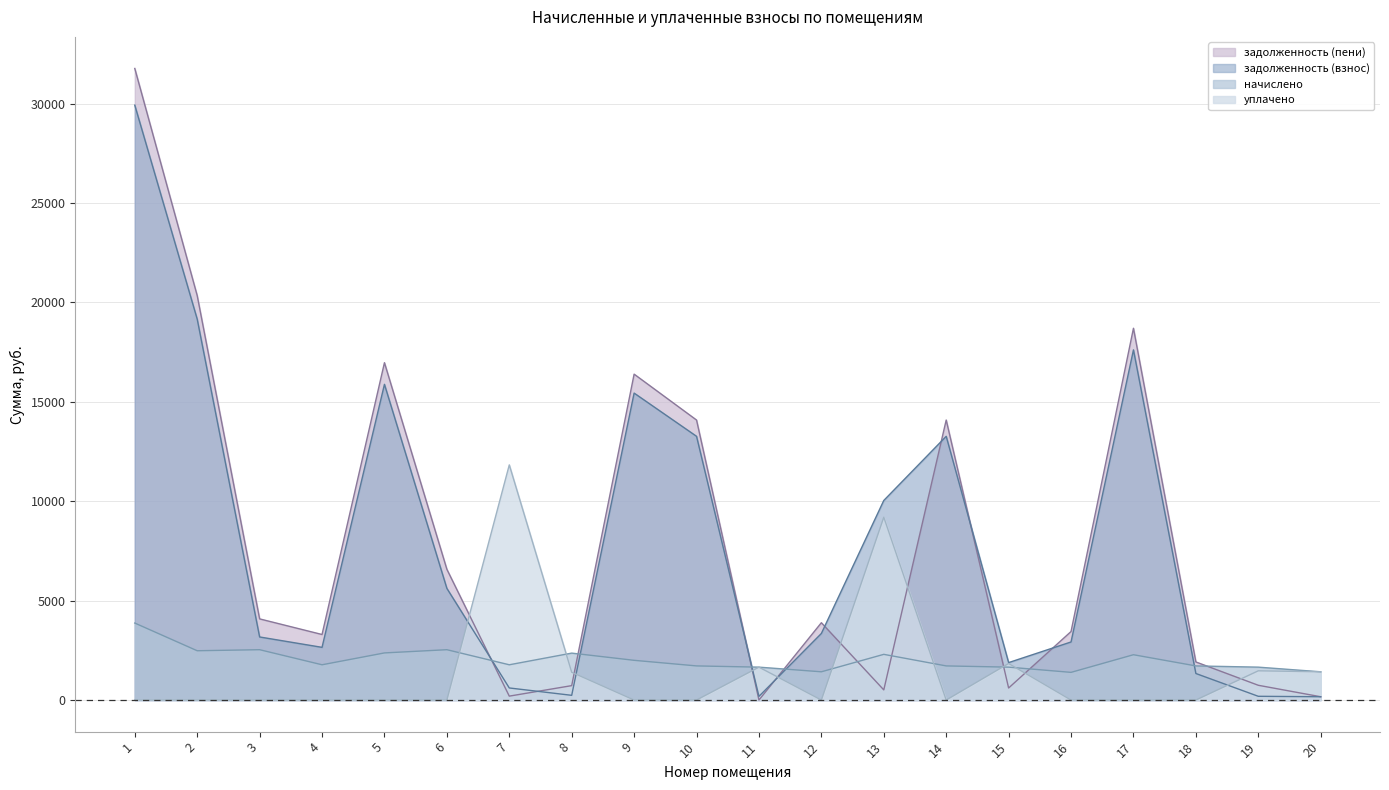

What are all the series names shown in the legend?

задолженность (взнос), начислено, уплачено, задолженность (пени)